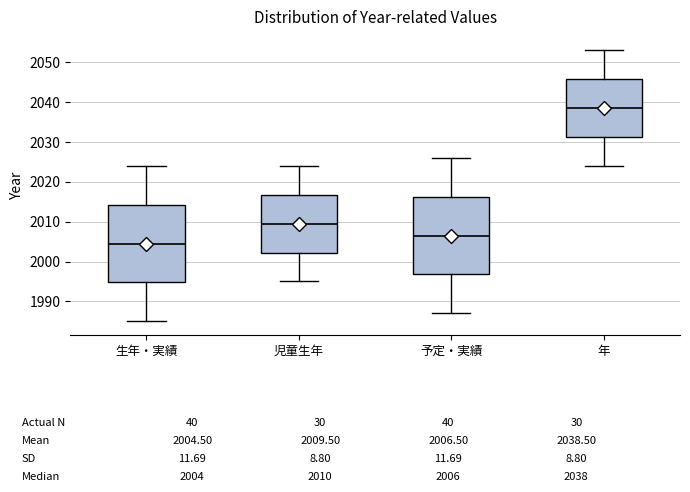

Which box has the highest median line?

年